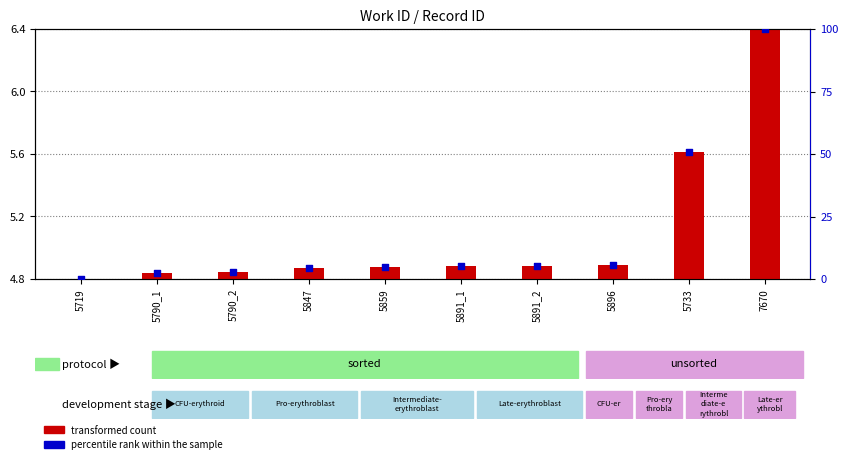

What is the total value across all series at 5719?

4.8